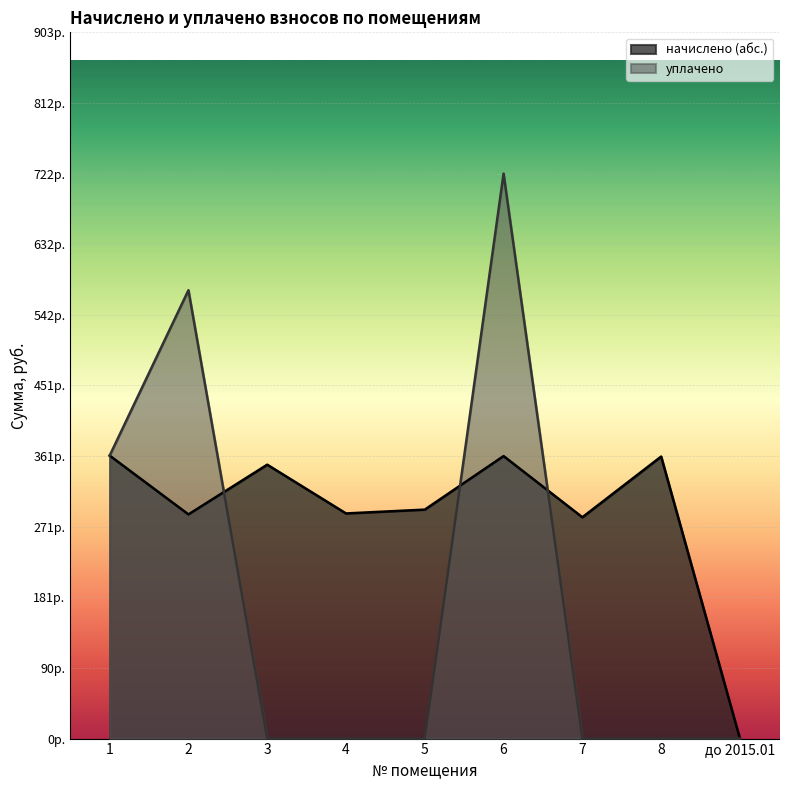

Rank the series by their maximum value, from highest to lowest.

уплачено, начислено (абс.)